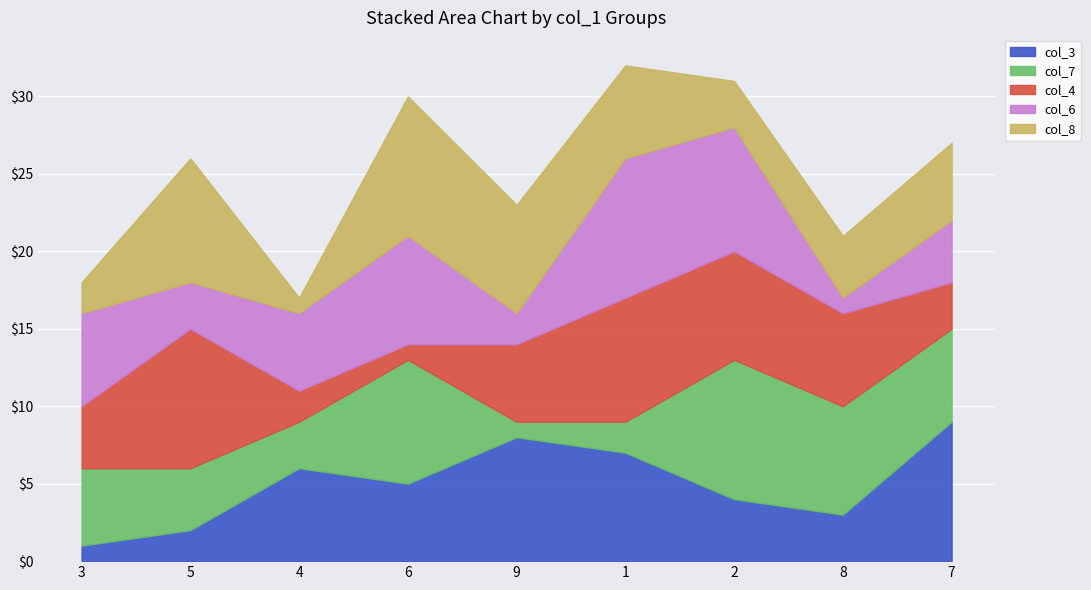

What is the label of the 8th point from the right?

5